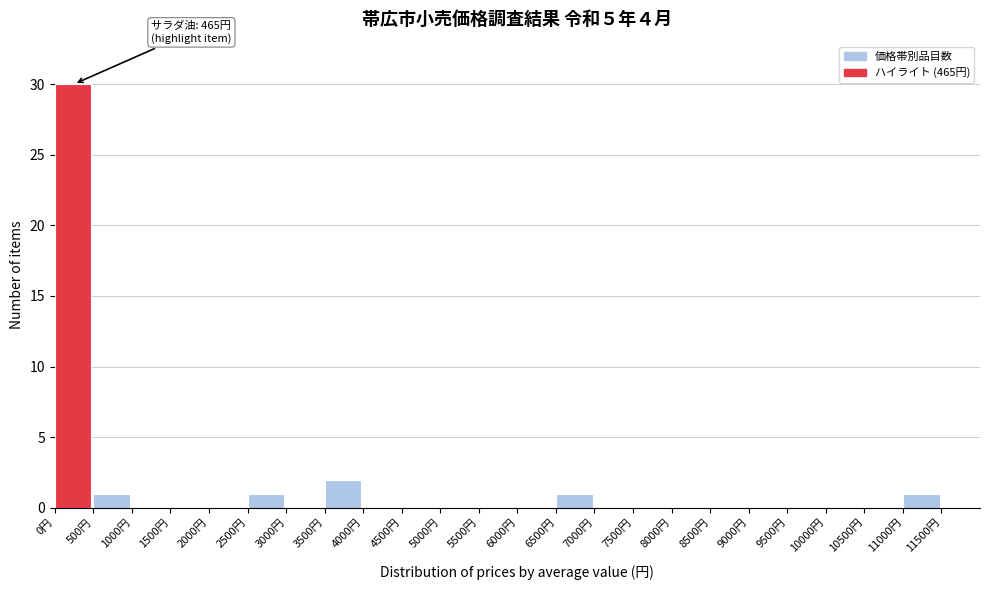

Which range on the x-axis has the tallest bar?

0 to 500